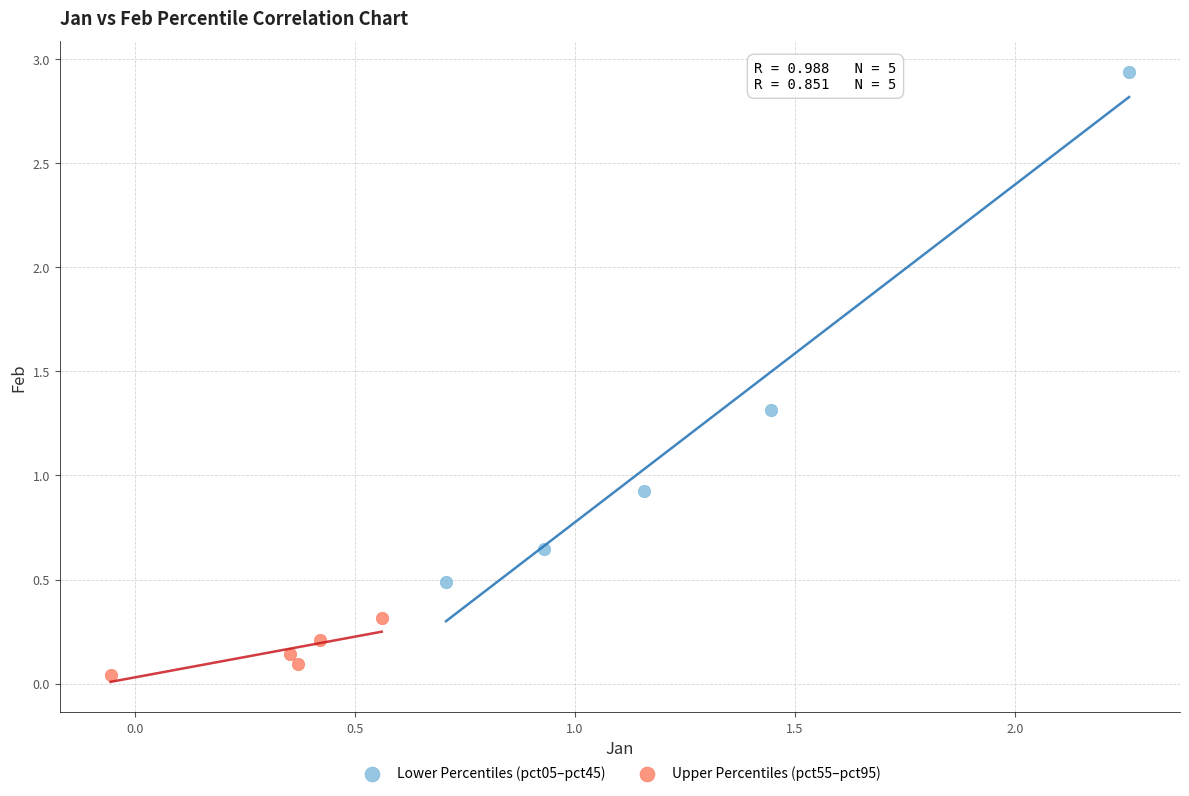

Which series reaches the maximum Y coordinate?

Lower Percentiles (pct05–pct45)